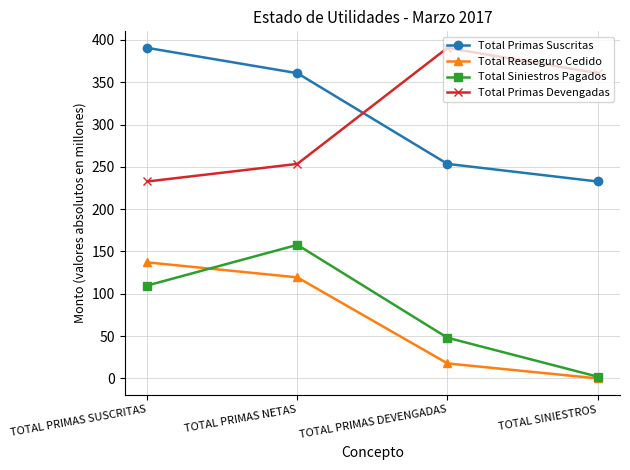

Reading left to right, list all the values displayed in this chart.

Total Primas Suscritas: TOTAL PRIMAS SUSCRITAS=390.7	TOTAL PRIMAS NETAS=360.8	TOTAL PRIMAS DEVENGADAS=253.5	TOTAL SINIESTROS=232.7
Total Reaseguro Cedido: TOTAL PRIMAS SUSCRITAS=137.1	TOTAL PRIMAS NETAS=119.4	TOTAL PRIMAS DEVENGADAS=17.7	TOTAL SINIESTROS=0.0
Total Siniestros Pagados: TOTAL PRIMAS SUSCRITAS=109.8	TOTAL PRIMAS NETAS=157.9	TOTAL PRIMAS DEVENGADAS=48.1	TOTAL SINIESTROS=2.1
Total Primas Devengadas: TOTAL PRIMAS SUSCRITAS=232.7	TOTAL PRIMAS NETAS=253.5	TOTAL PRIMAS DEVENGADAS=390.7	TOTAL SINIESTROS=360.8